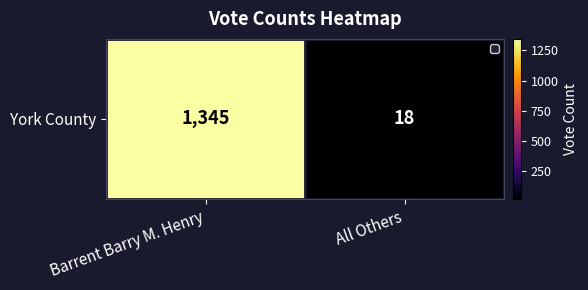

Reading left to right, list all the values displayed in this chart.

Barrent Barry M. Henry=1345	All Others=18